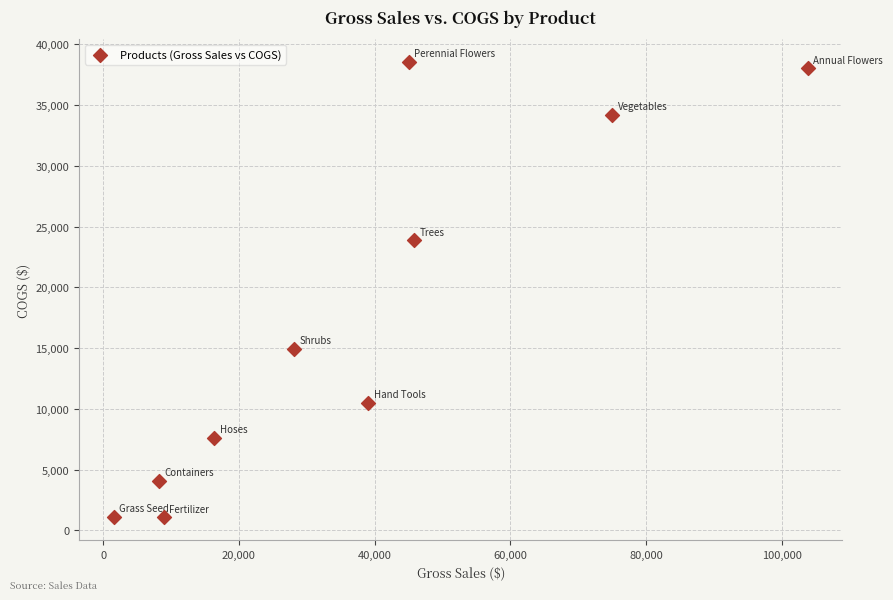

What is the average X value?

37179